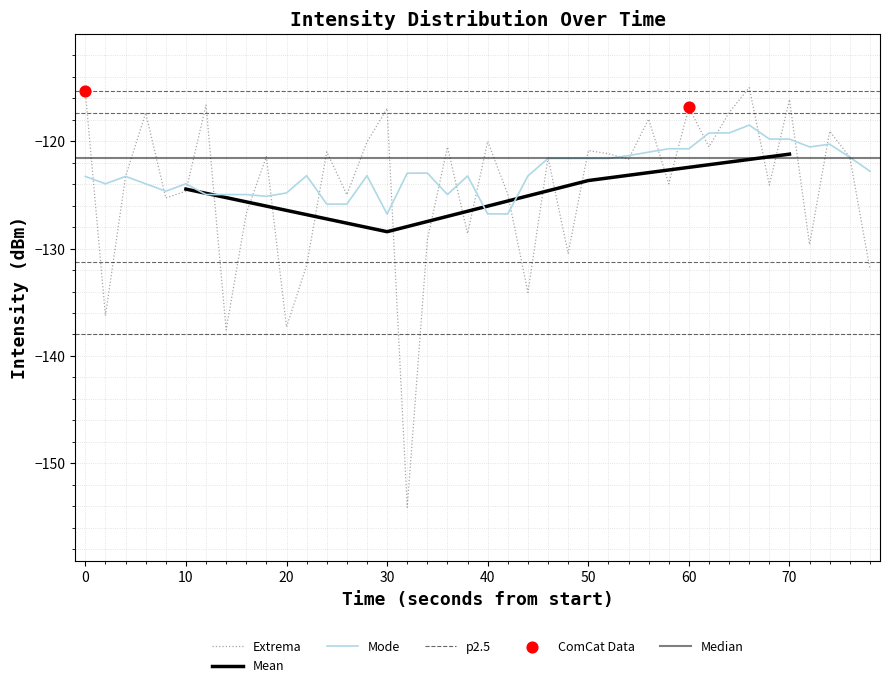

True or false: Extrema has a value of -54.4 at 0.

False